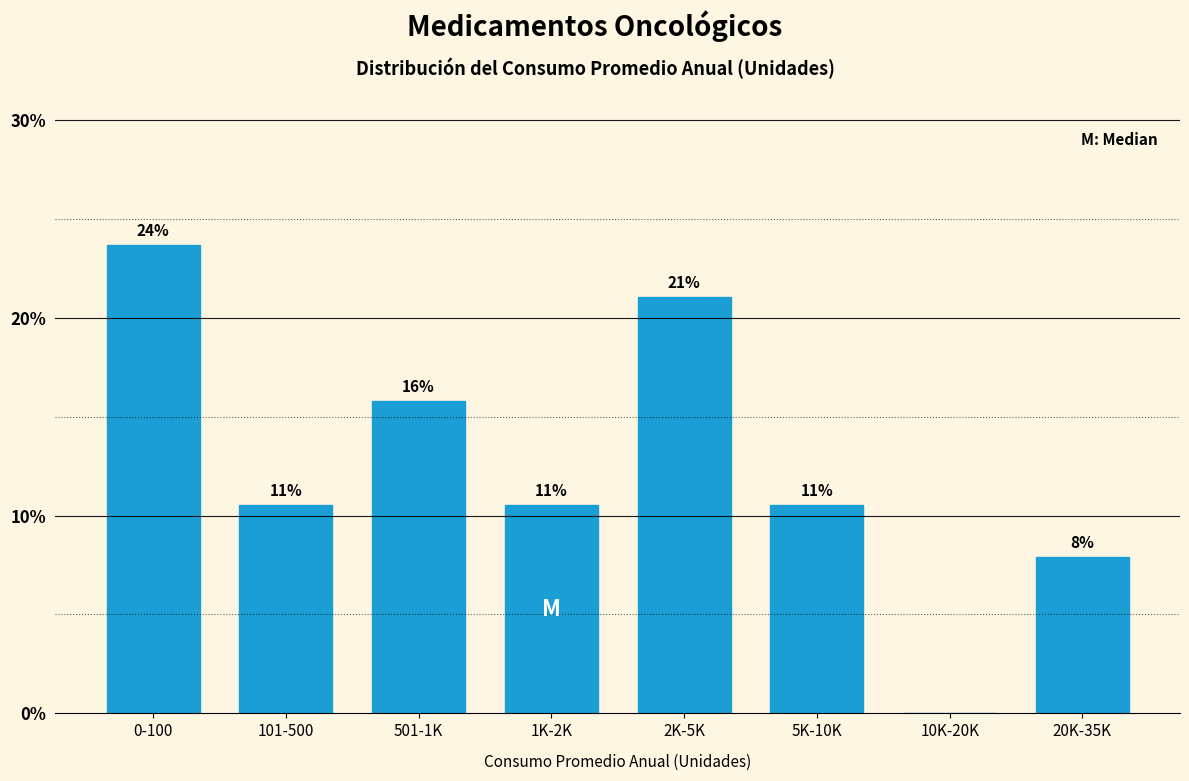

Are the bars horizontal?

No